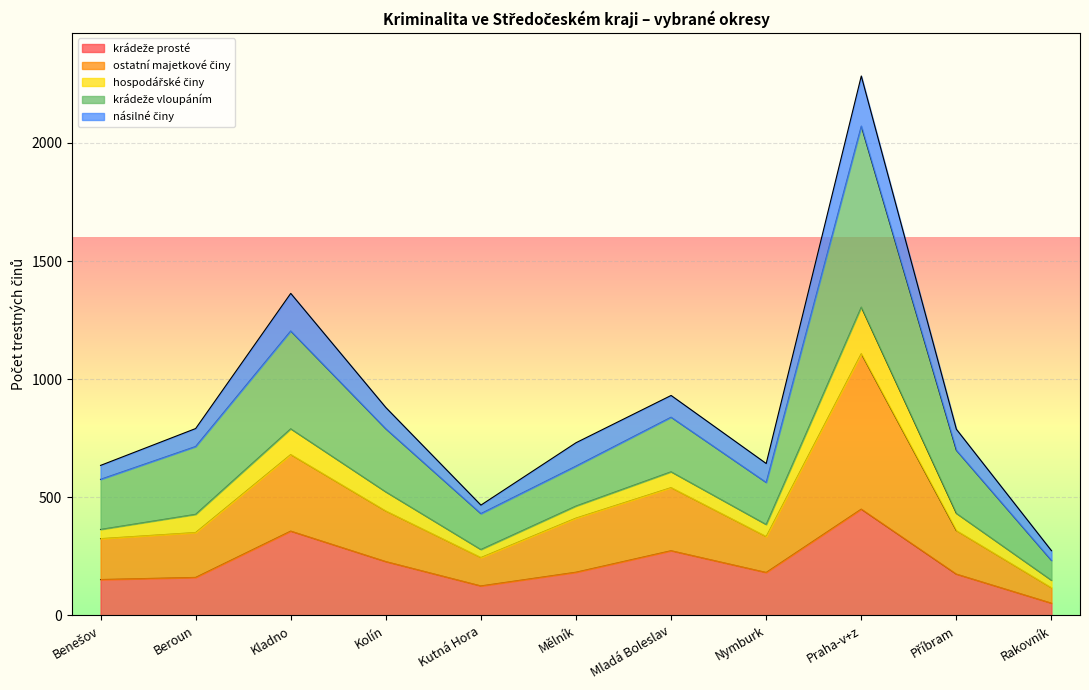

What is the total value across all series at Beroun?

791